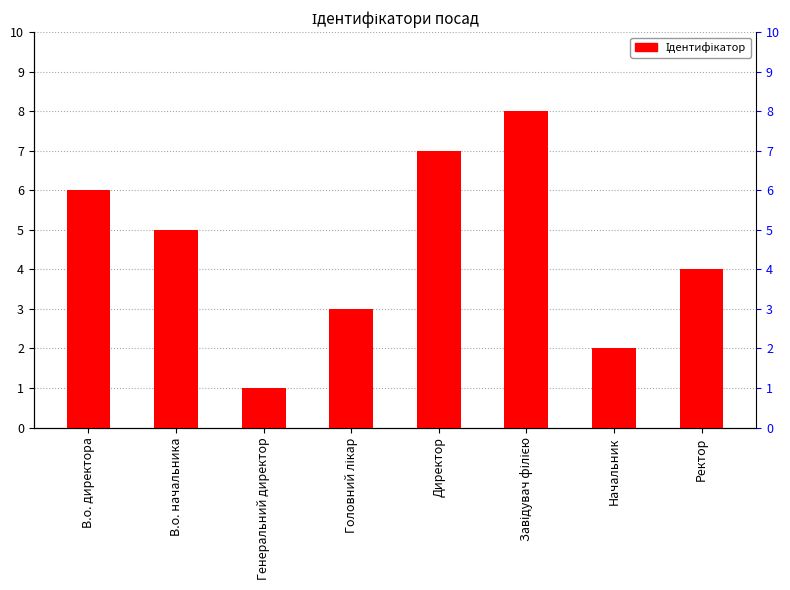

What is the difference between the second highest and minimum values?

6